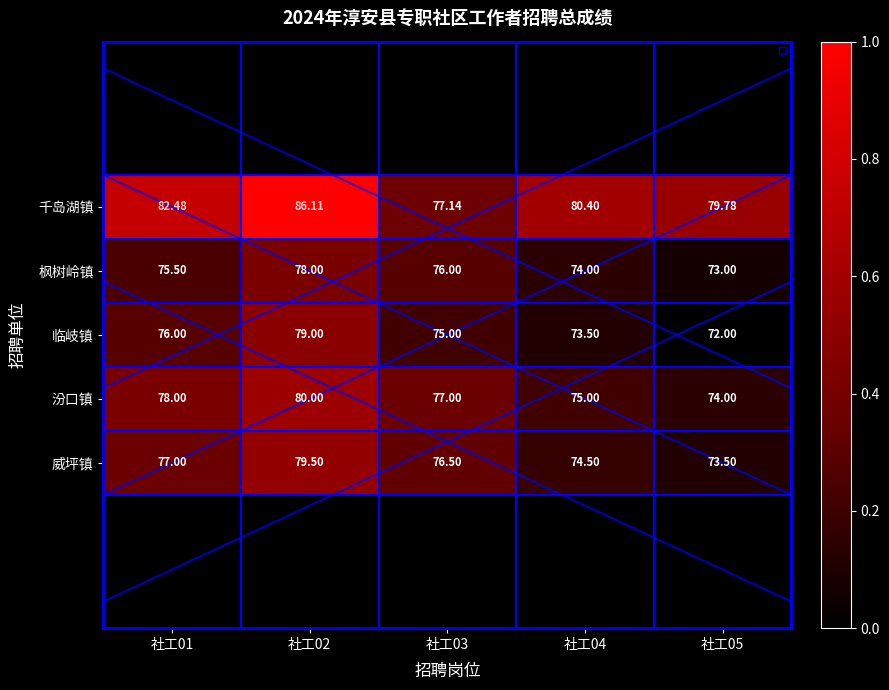

Which series changed the most between 社工03 and 社工04?

千岛湖镇